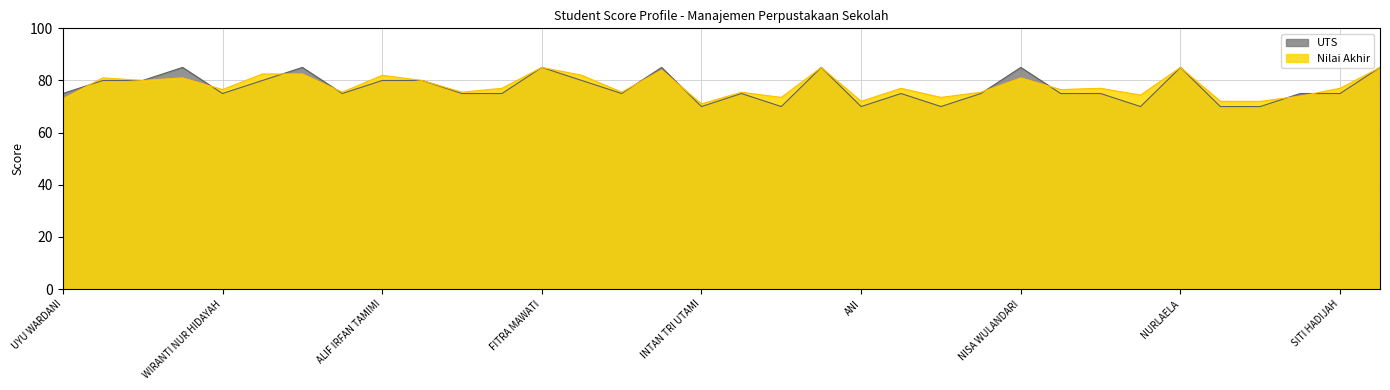

List the series in order of their overall mean, lowest first.

UTS, Nilai Akhir